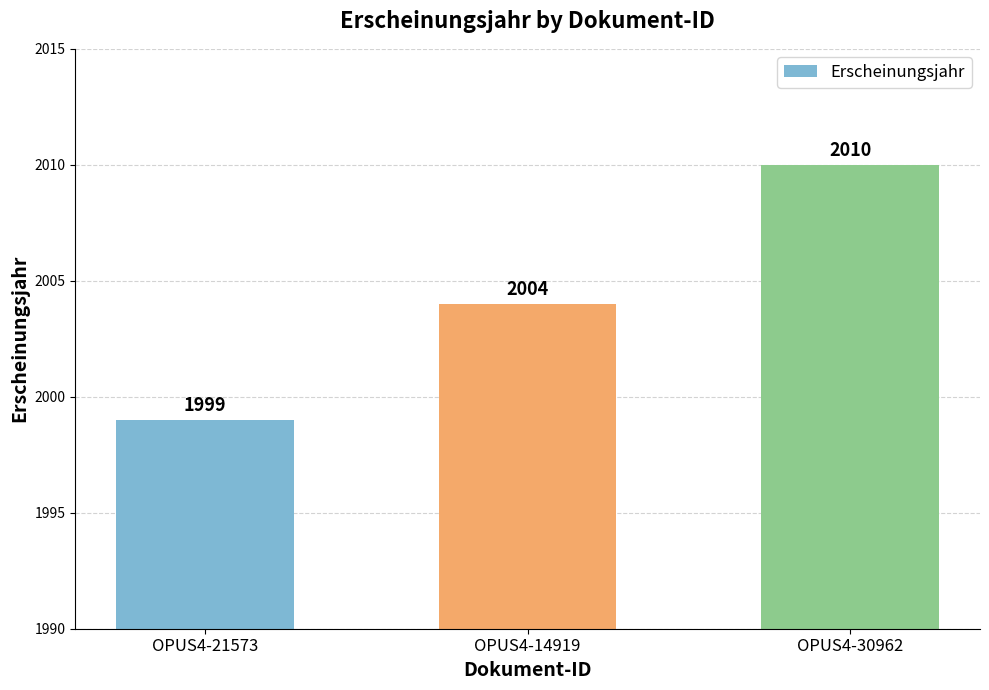

List the labels in order of value, smallest first.

OPUS4-21573, OPUS4-14919, OPUS4-30962